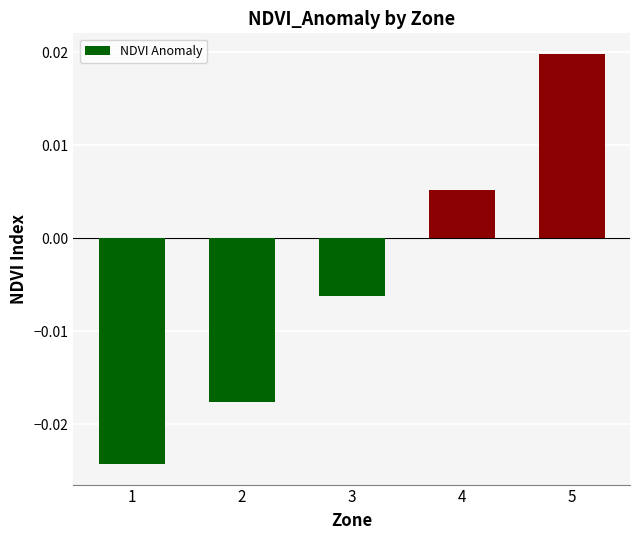

Where does the data first go above 0?

4